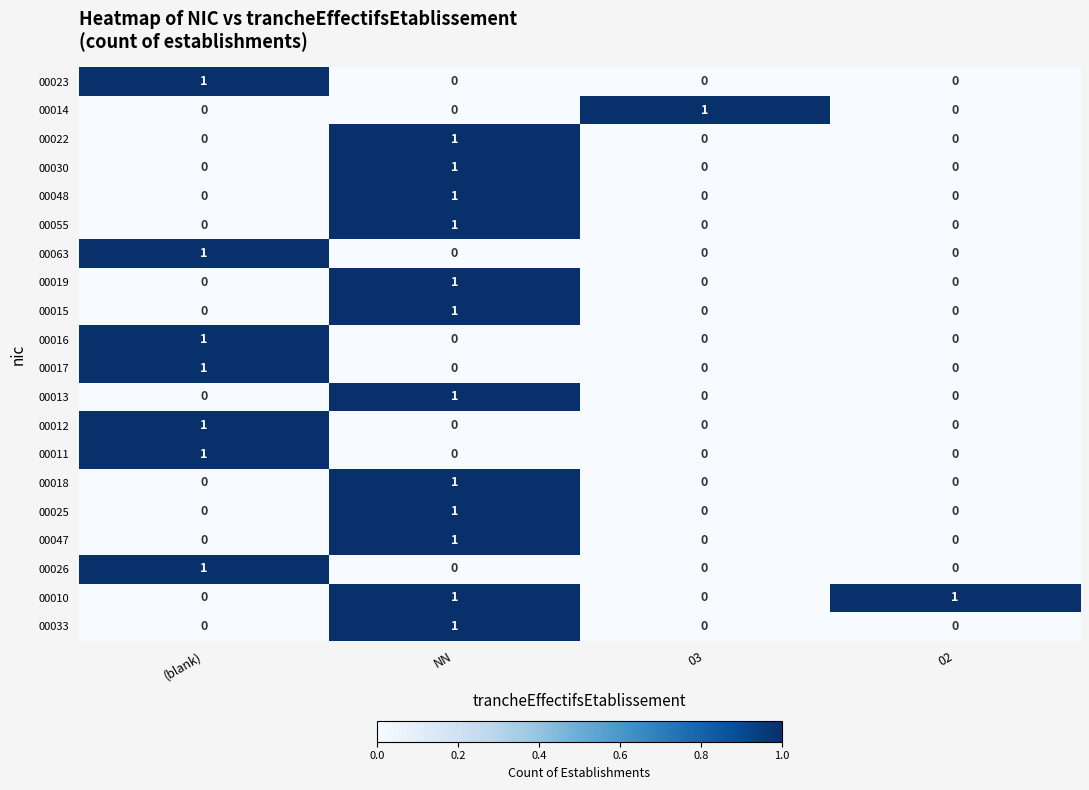

Which category has the highest value in the 00055 series?

NN